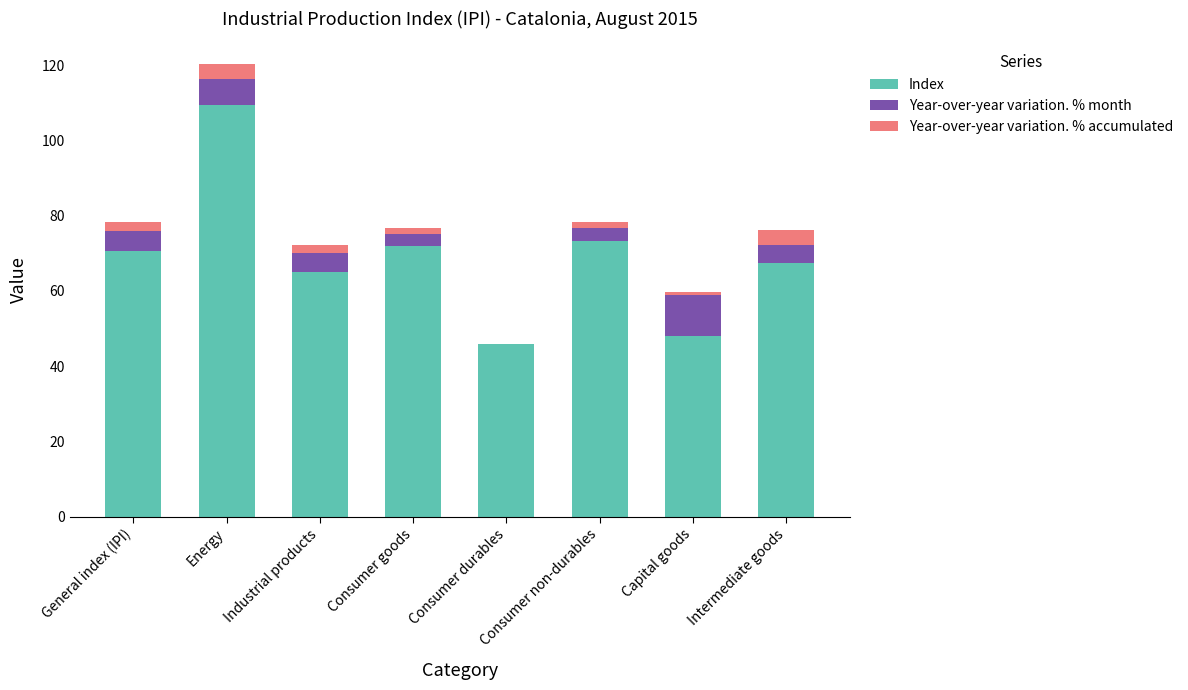

The value of Index at Consumer durables is 62.9. True or false?

False